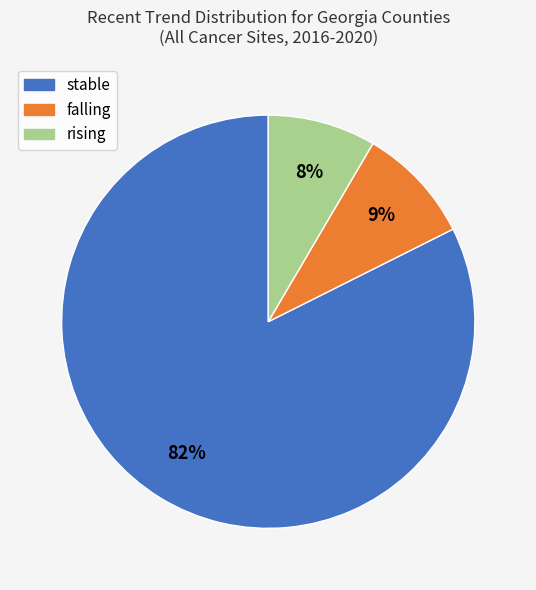

To the nearest percent, what portion does falling represent?

9%